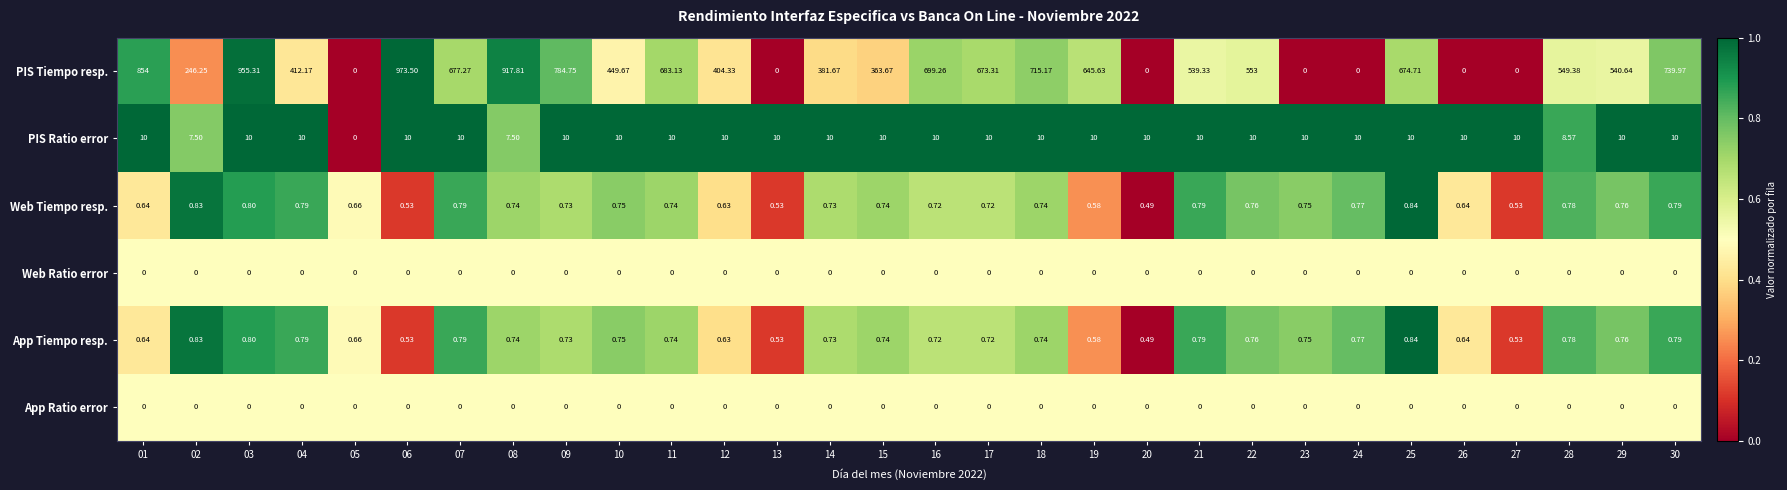

Between 01 and 27, which series saw the biggest shift?

PIS Tiempo resp.